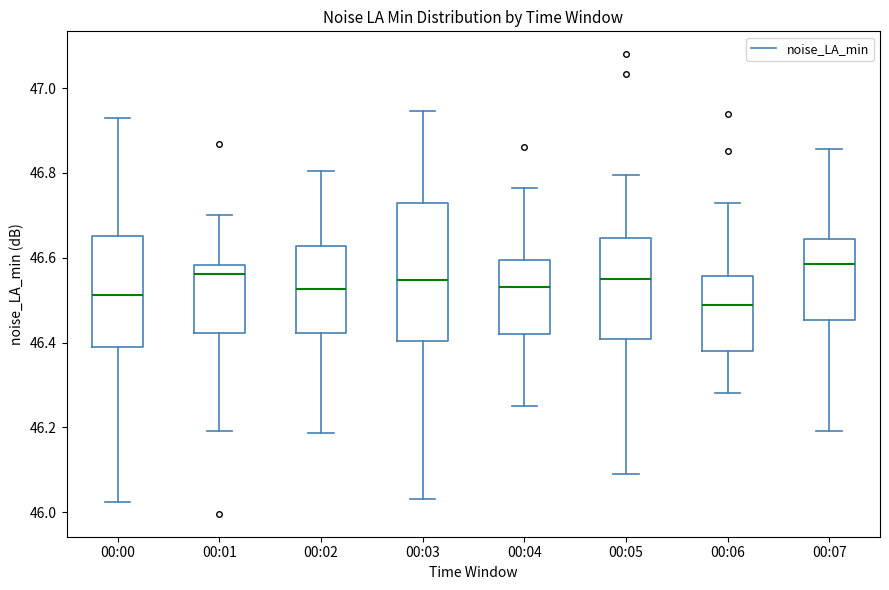

Reading left to right, read every box against the y-axis: the position of its median line, the range the box covers, and the ends of its whiskers. The values are not printed on the chart, so give them approximately, as read against the axis.

00:00: median 46.52, box 46.38 to 46.66, whiskers 46.02 to 46.92
00:01: median 46.56, box 46.42 to 46.58, whiskers 46.20 to 46.70
00:02: median 46.52, box 46.42 to 46.62, whiskers 46.18 to 46.80
00:03: median 46.54, box 46.40 to 46.72, whiskers 46.04 to 46.94
00:04: median 46.54, box 46.42 to 46.60, whiskers 46.26 to 46.76
00:05: median 46.56, box 46.40 to 46.64, whiskers 46.08 to 46.80
00:06: median 46.48, box 46.38 to 46.56, whiskers 46.28 to 46.72
00:07: median 46.58, box 46.46 to 46.64, whiskers 46.20 to 46.86